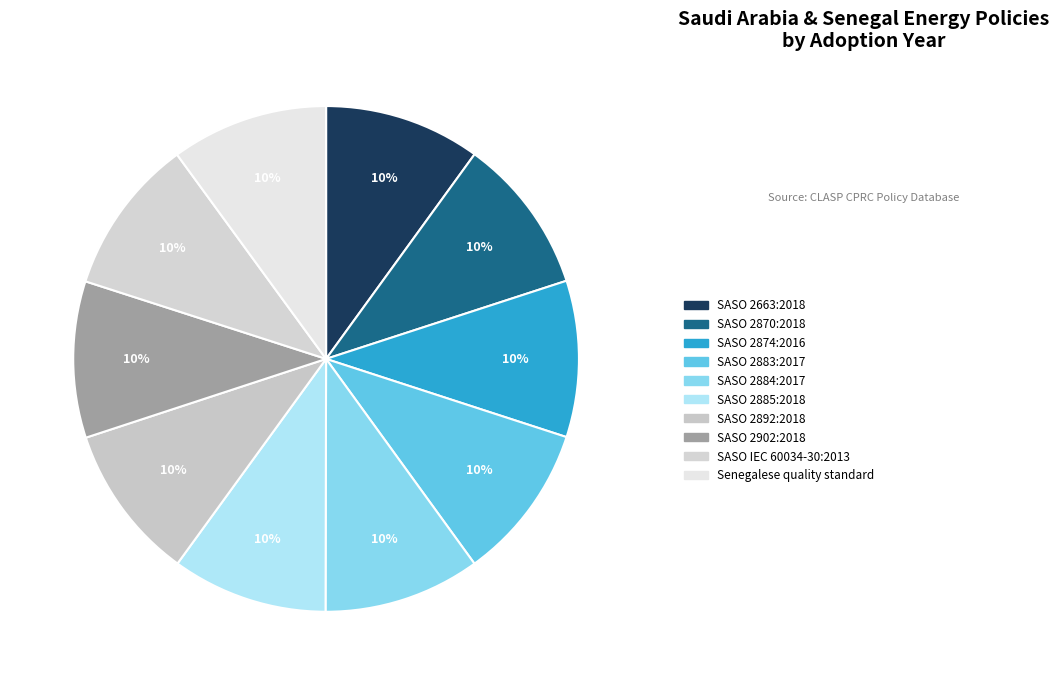

How many slices are in this pie chart?

10